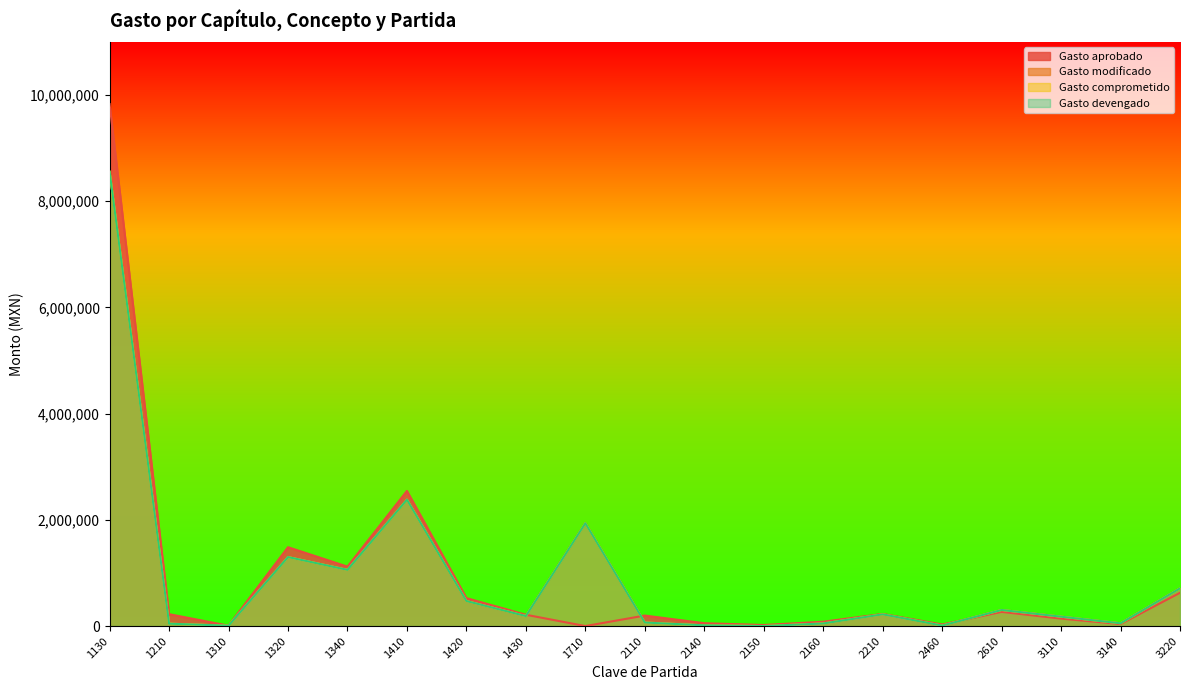

What is the sum of all Gasto aprobado values?

17629265